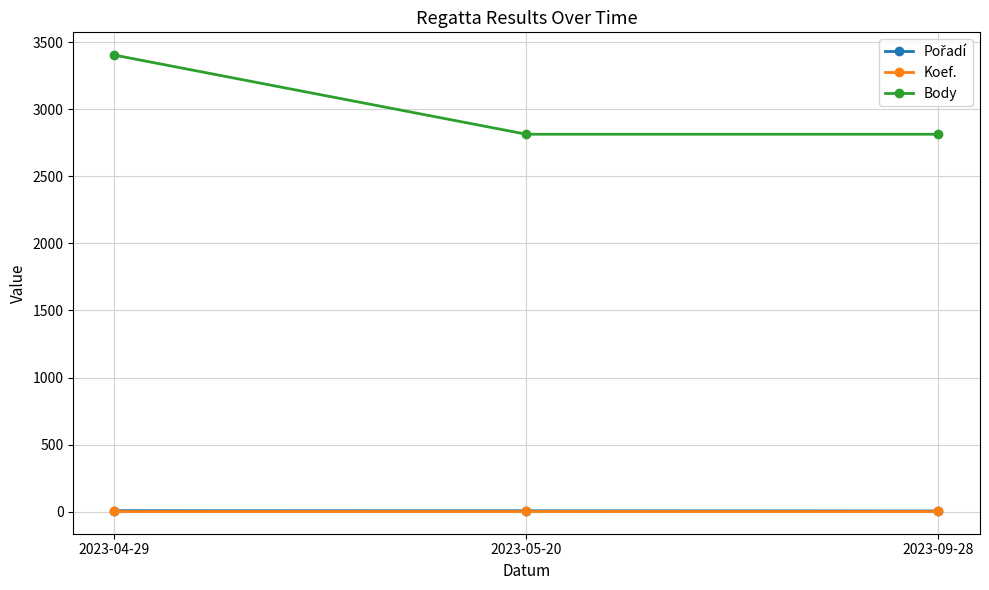

The Body series shows 1779 at 2023-09-28. True or false?

False